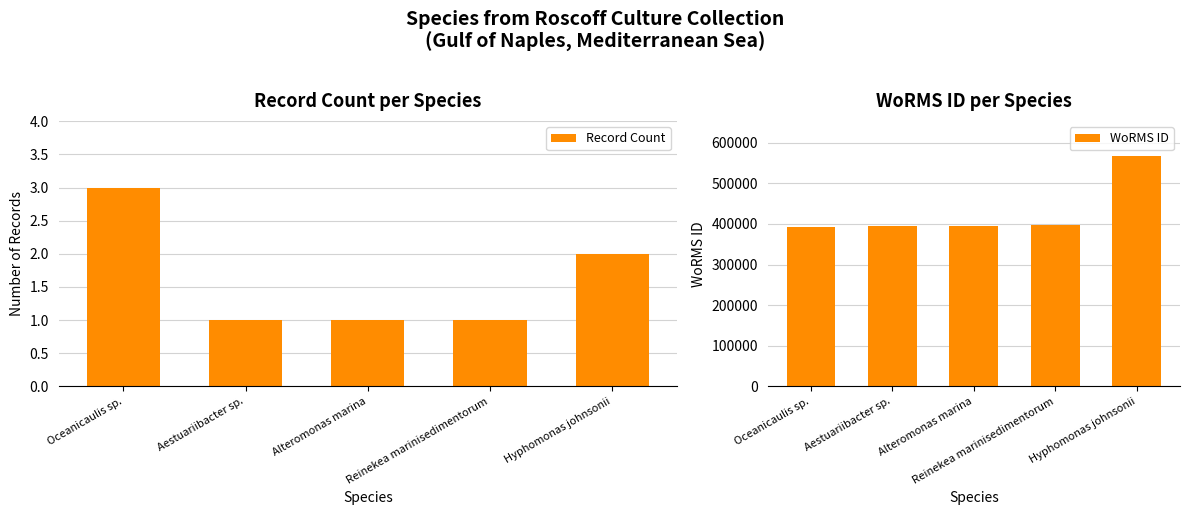

Which category has the lowest value in the Record Count series?

Aestuariibacter sp.